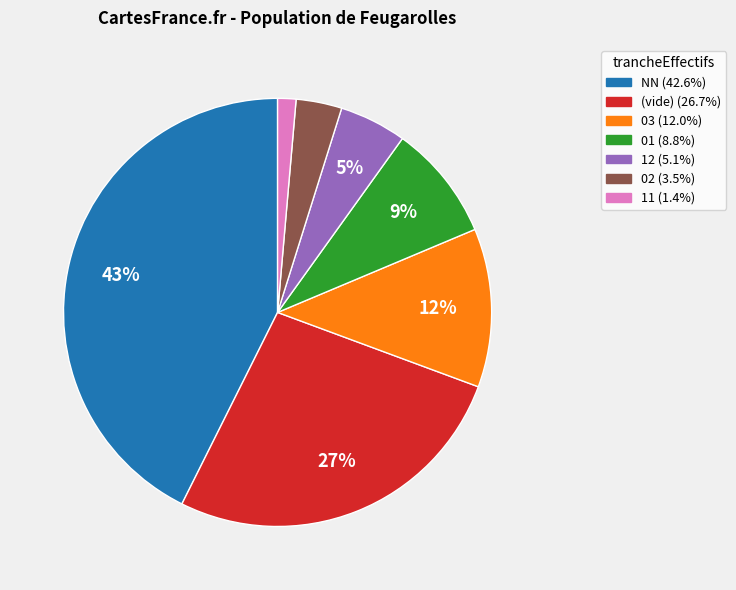

To the nearest percent, what is the average slice percentage?

14%